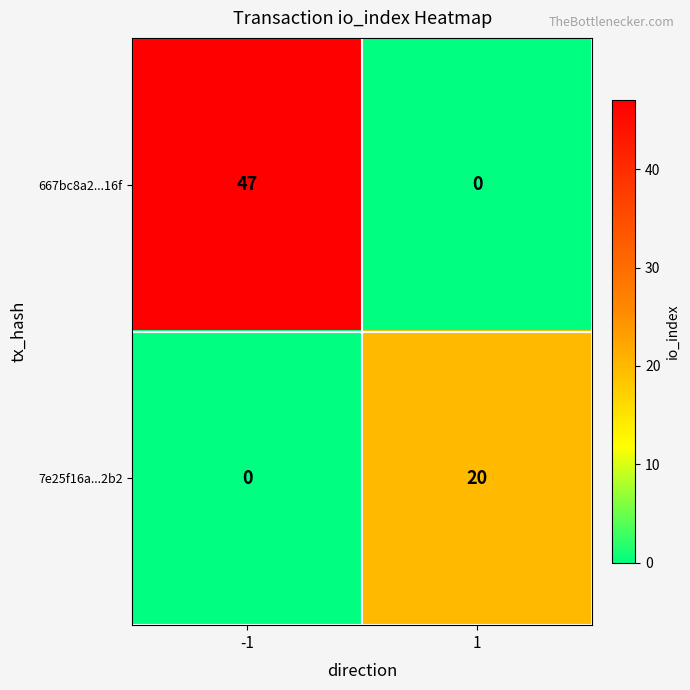

How many categories are shown in the chart?

2